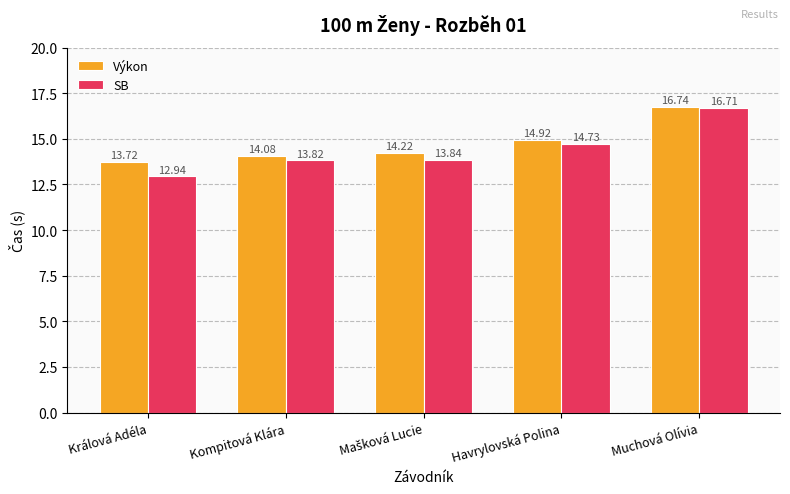

Where is Výkon nearest to the value 15?

Havrylovská Polina